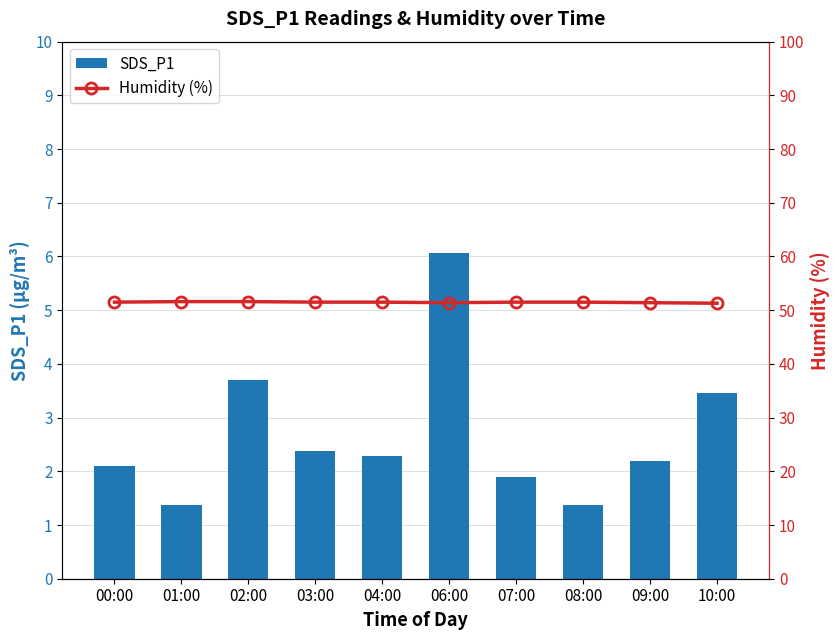

What is the label of the 8th bar from the left?

08:00